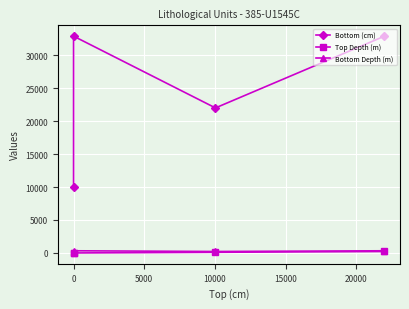

What position from the left is 5000?

3